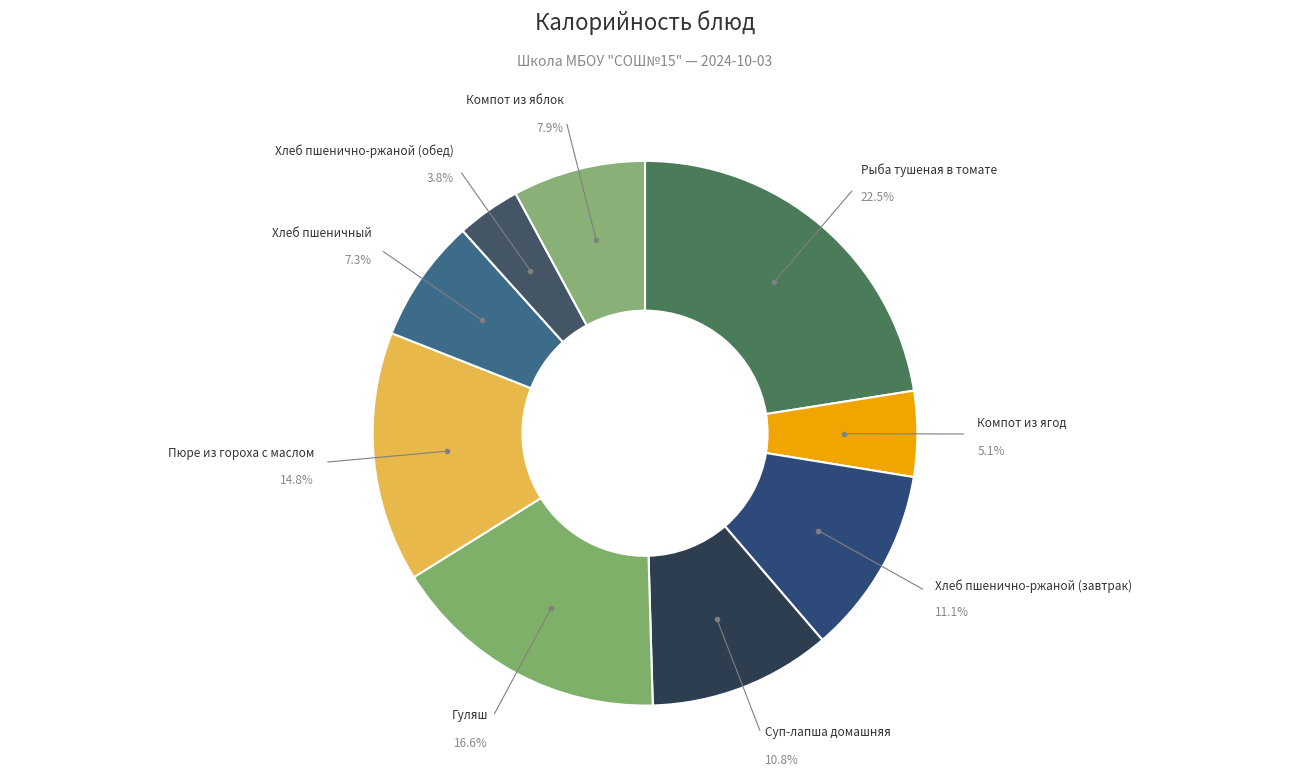

Is there any slice that represents more than half of the pie?

No